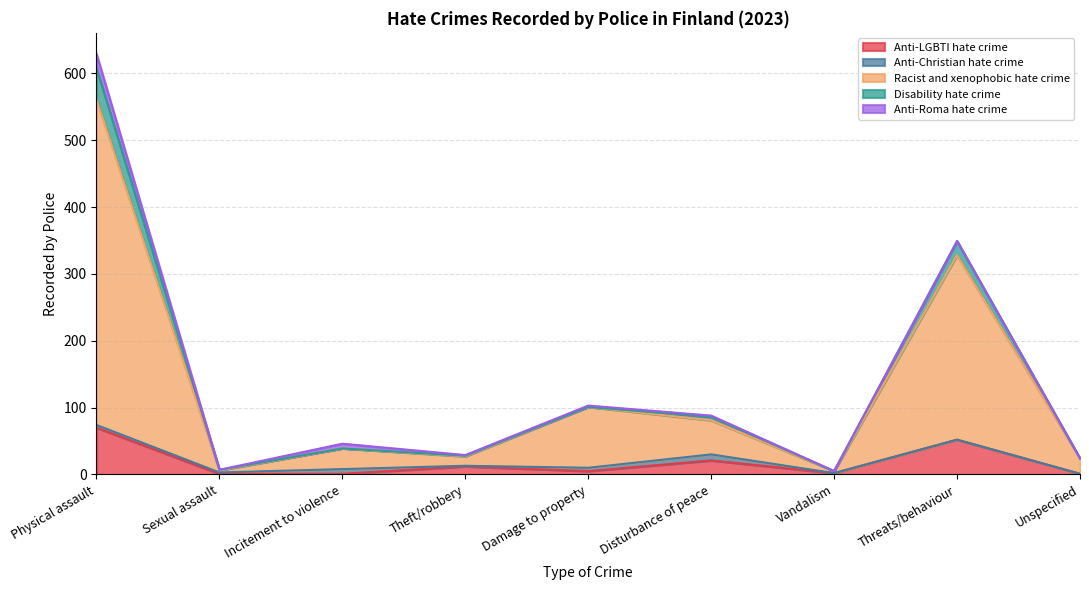

At which category is the sum across all series the highest?

Physical assault